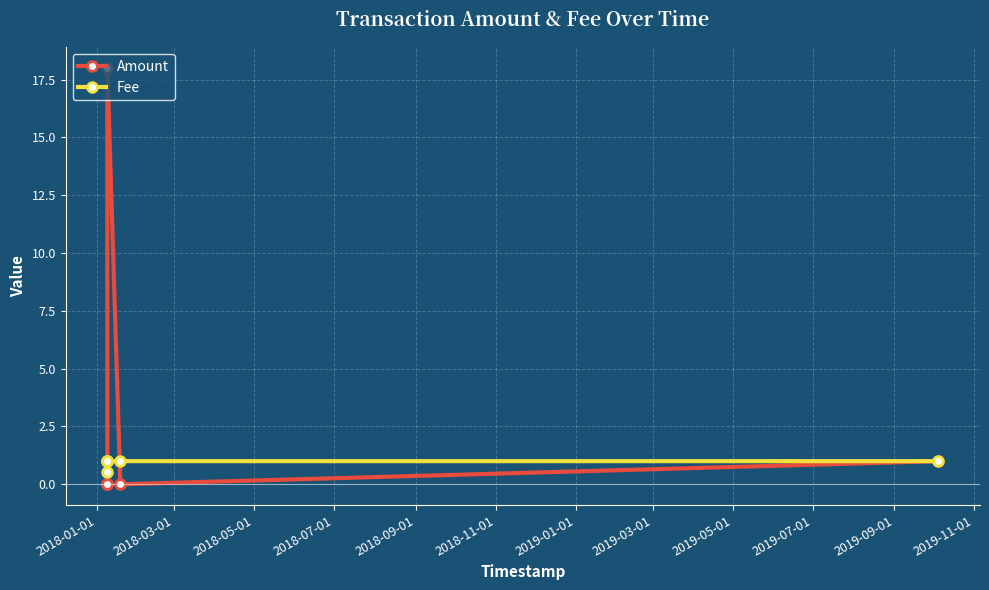

What is the value of the Fee point at the 4th from the left?

1.0